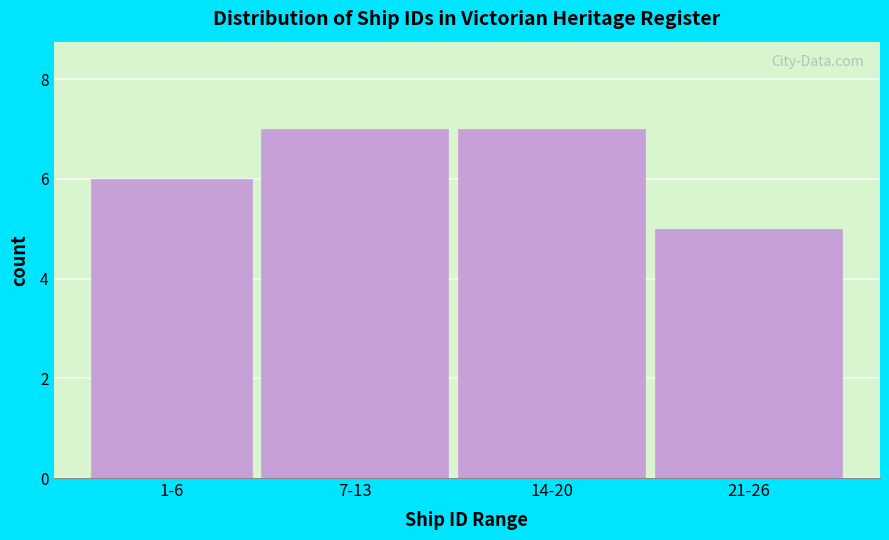

Reading left to right, extract all data points from this chart.

1-6=6	7-13=7	14-20=7	21-26=5